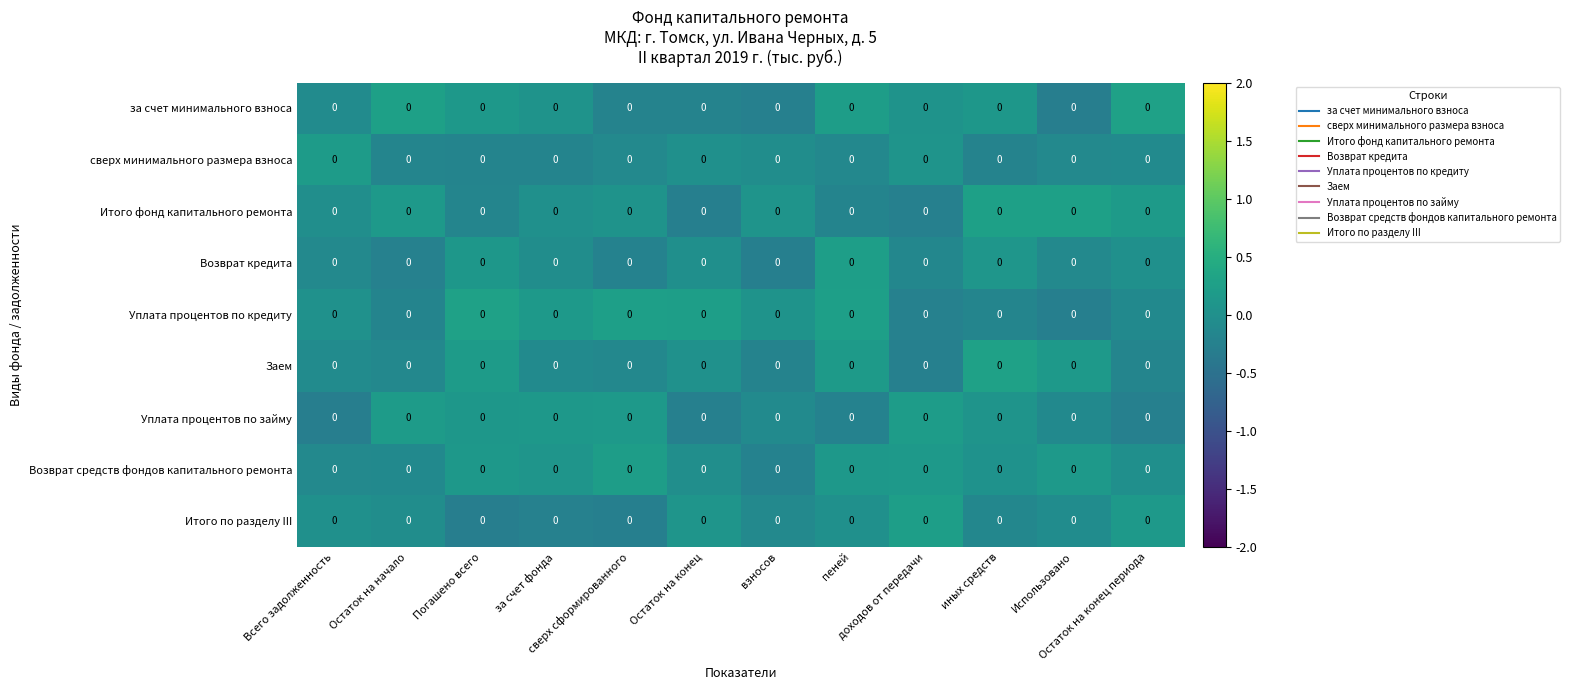

Where does the за счет минимального взноса series first go above 0?

Остаток на начало